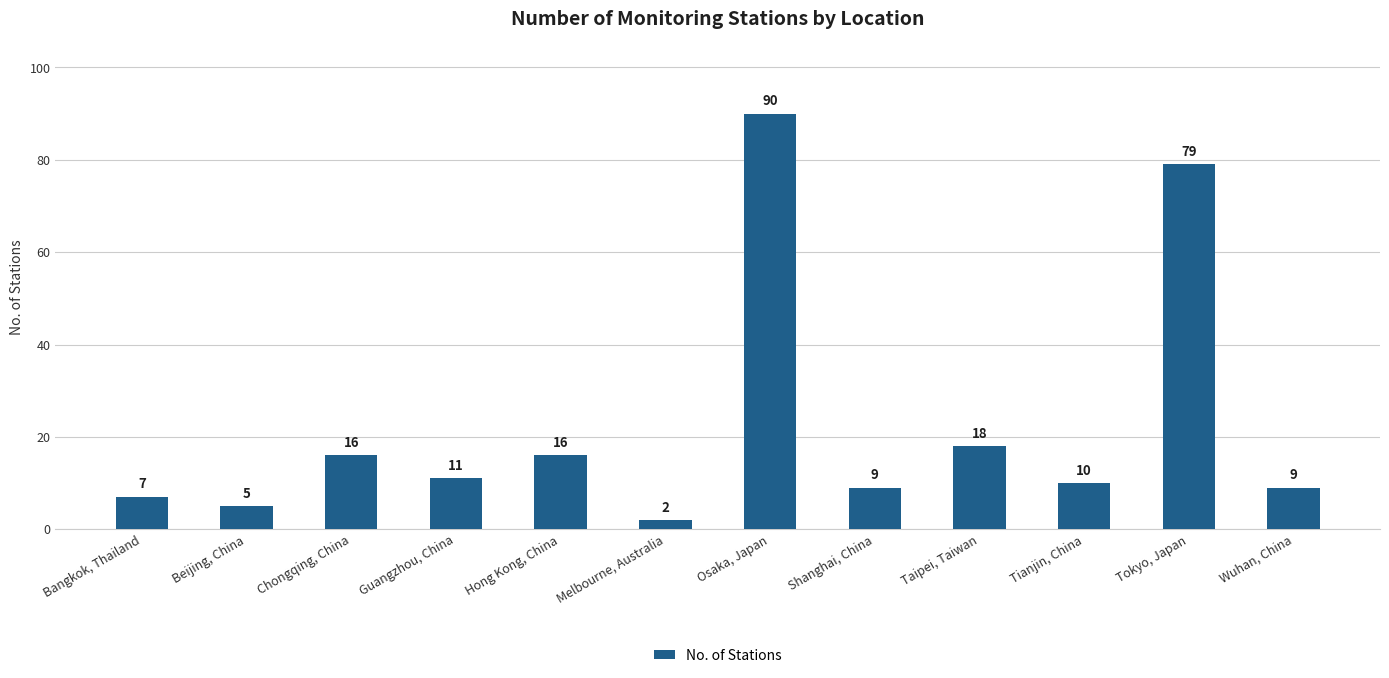

Which category has the lowest value across all series?

Melbourne, Australia